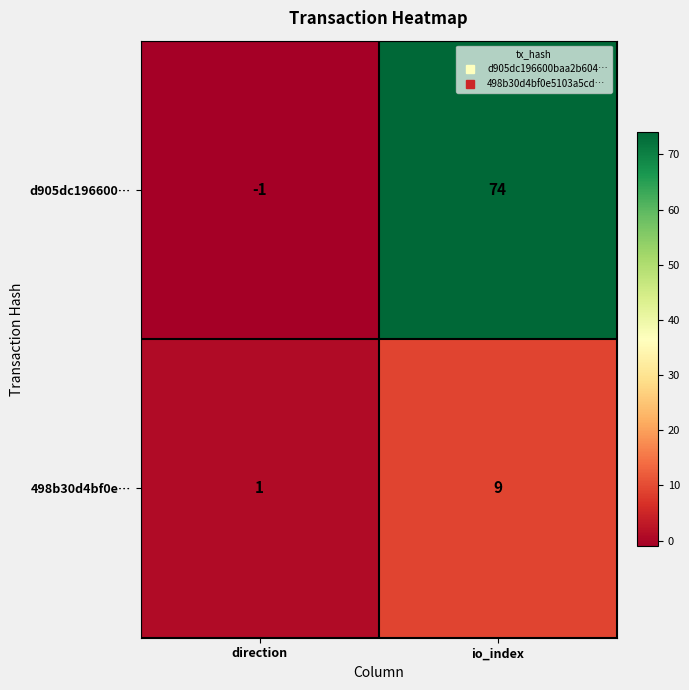

What is the difference between the maximum and minimum values in the d905dc196600… series?

75